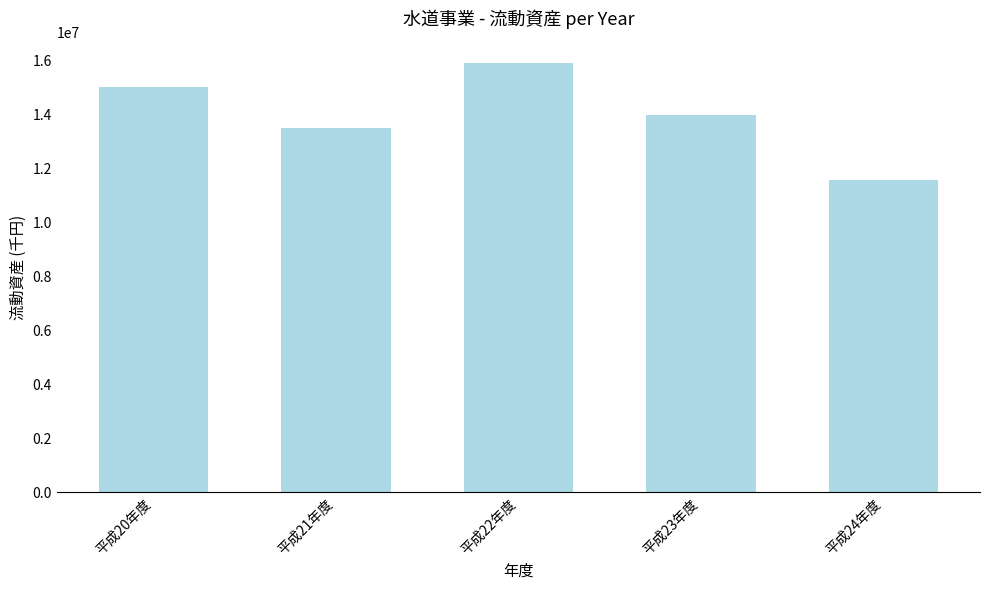

What is the change in value from 平成22年度 to 平成24年度?

-4320088